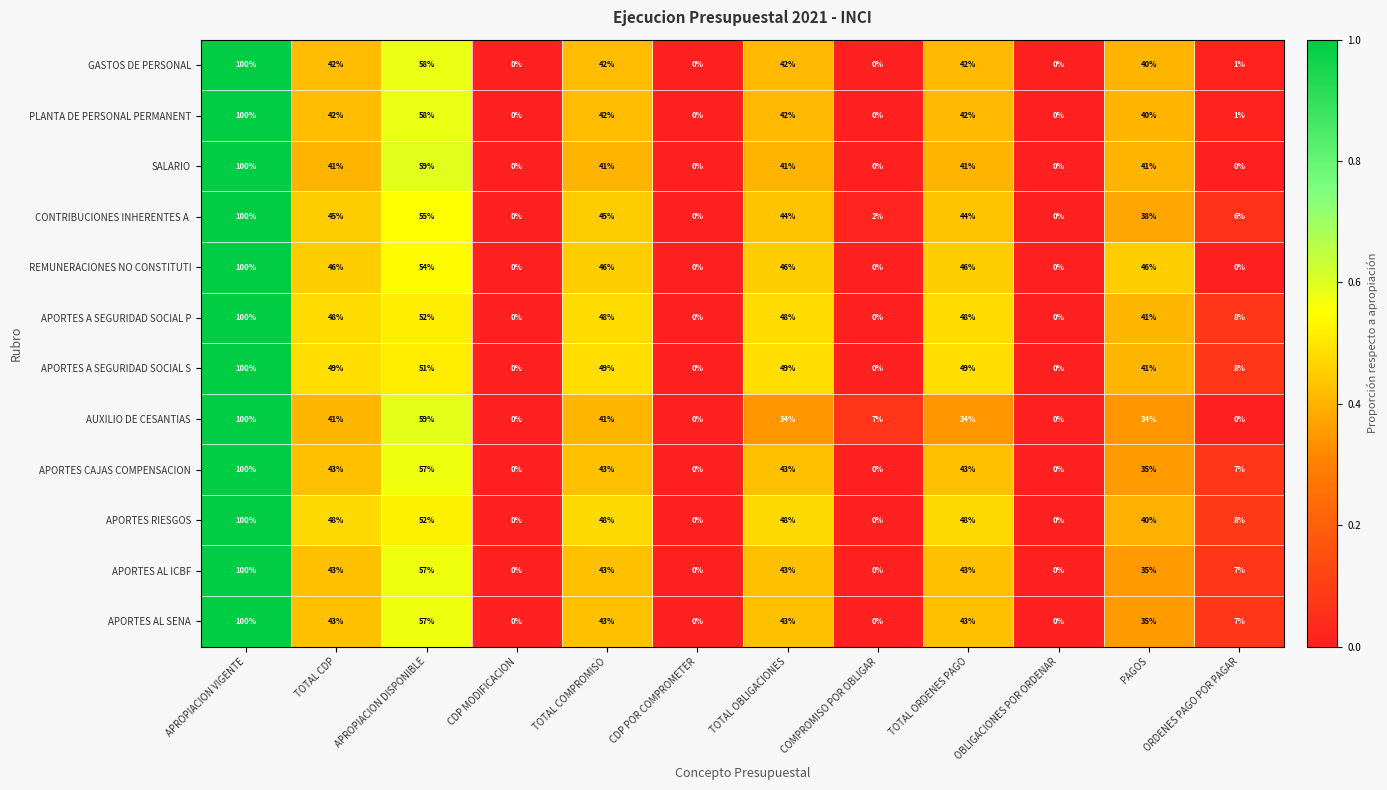

The APORTES A SEGURIDAD SOCIAL P series shows 0 at OBLIGACIONES POR ORDENAR. True or false?

True